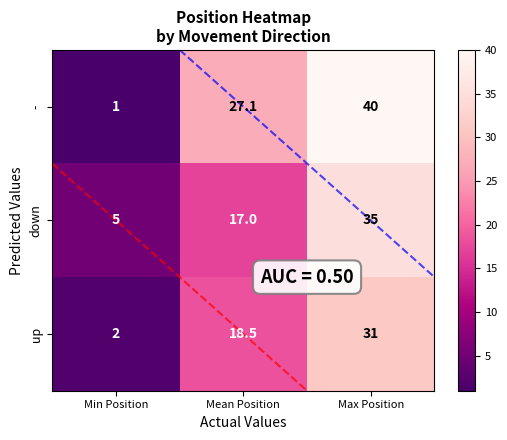

At which label does up first exceed 18?

Mean Position